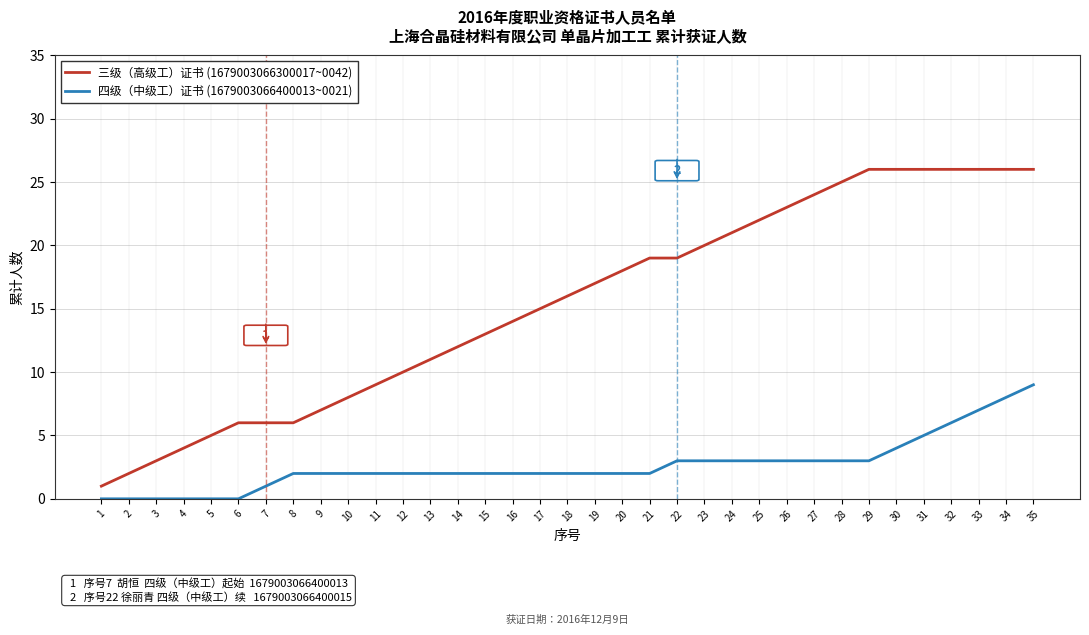

What is the greatest value displayed?

26